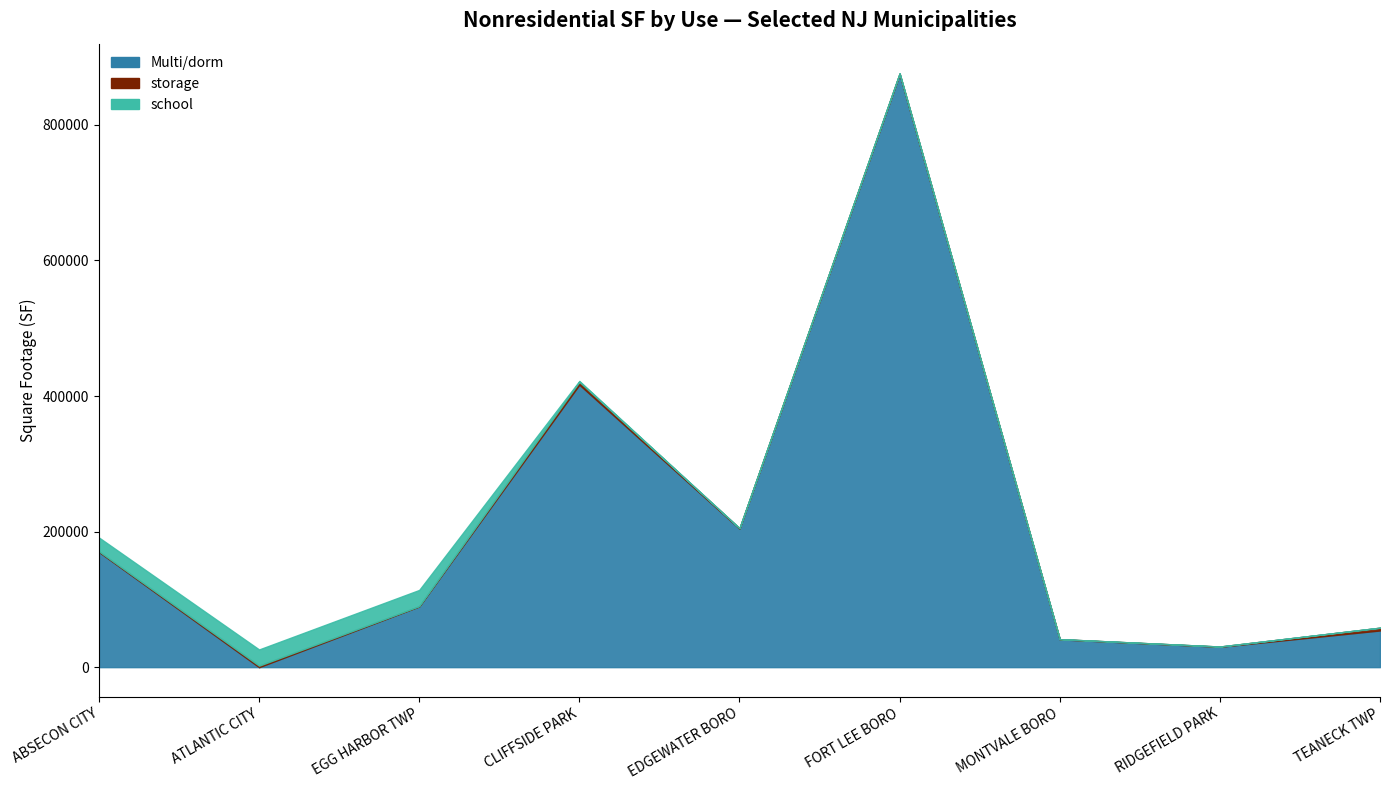

Reading right to left, what are all the values shown in this chart?

Multi/dorm: TEANECK TWP=54133	RIDGEFIELD PARK=30083	MONTVALE BORO=41010	FORT LEE BORO=874963	EDGEWATER BORO=204334	CLIFFSIDE PARK=416743	EGG HARBOR TWP=89687	ATLANTIC CITY=2	ABSECON CITY=169927
storage: TEANECK TWP=4092	RIDGEFIELD PARK=340	MONTVALE BORO=322	FORT LEE BORO=1076	EDGEWATER BORO=720	CLIFFSIDE PARK=4216	EGG HARBOR TWP=256	ATLANTIC CITY=2160	ABSECON CITY=900
school: TEANECK TWP=0	RIDGEFIELD PARK=0	MONTVALE BORO=0	FORT LEE BORO=0	EDGEWATER BORO=0	CLIFFSIDE PARK=1316	EGG HARBOR TWP=23970	ATLANTIC CITY=23940	ABSECON CITY=20466